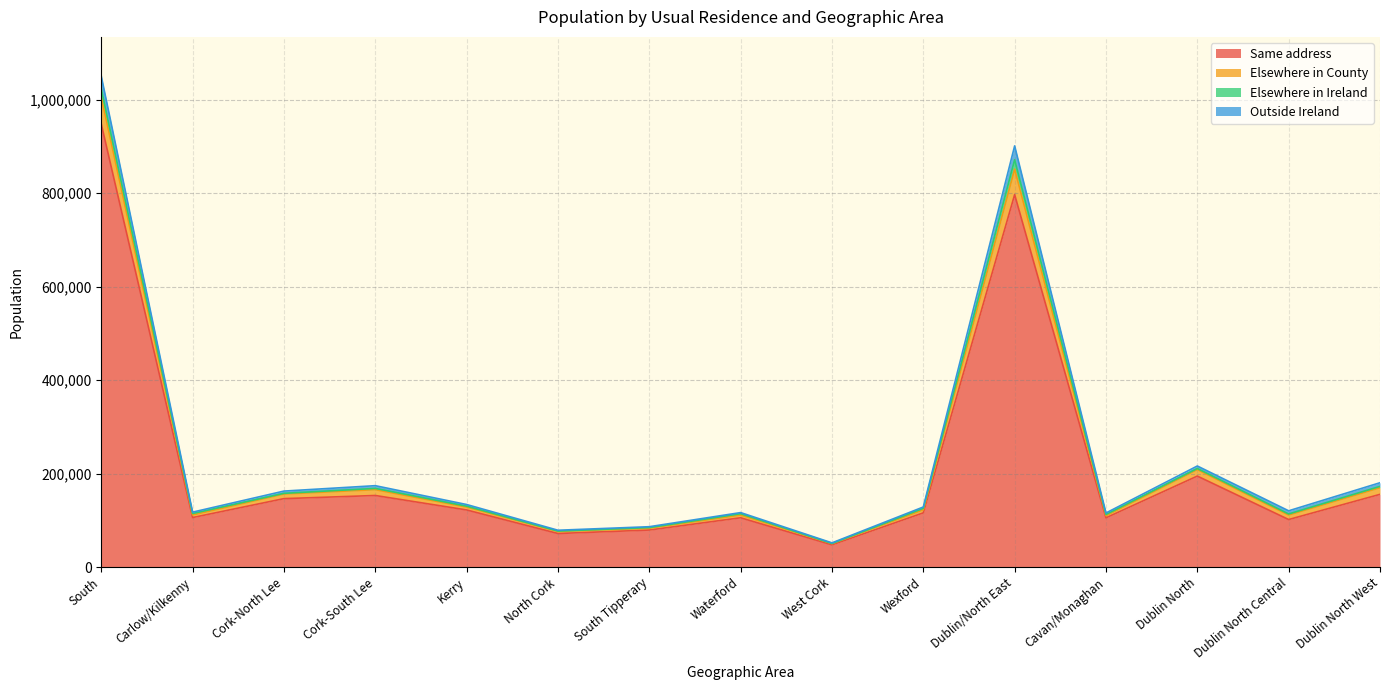

At which label does Same address first exceed 116012?

South